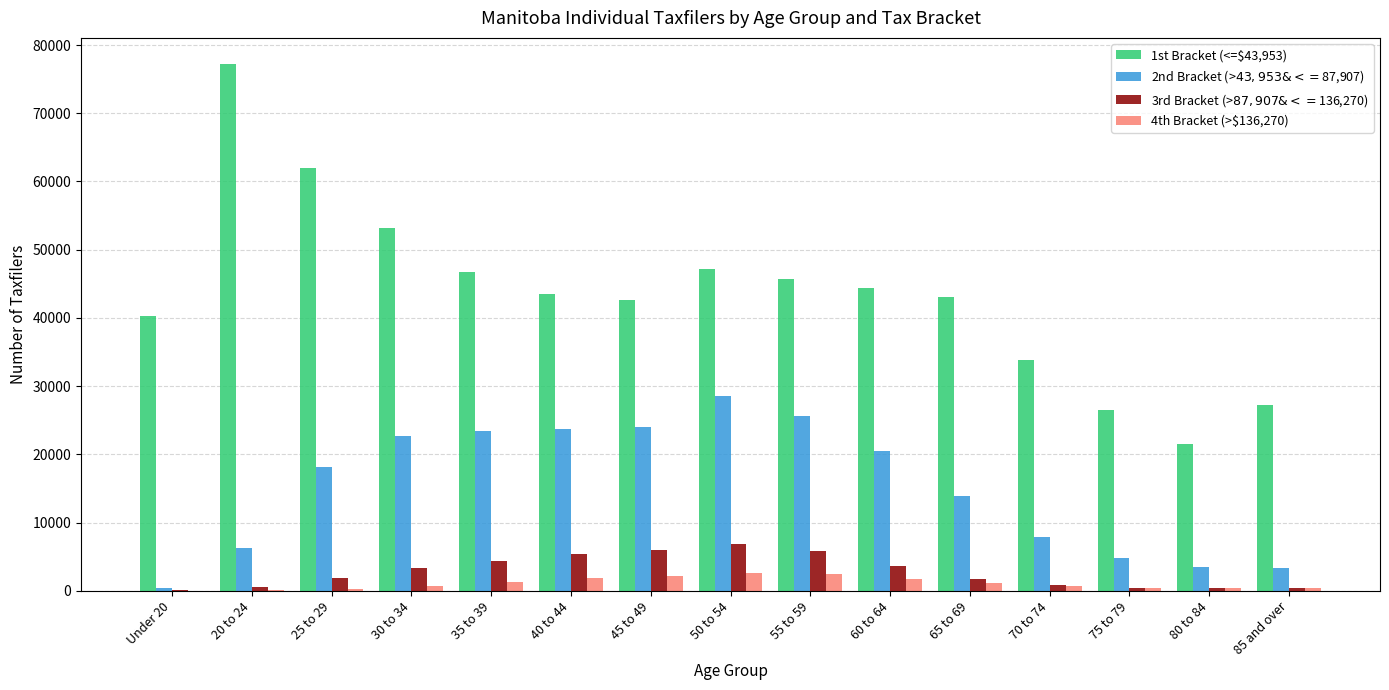

What is the sum of all 3rd Bracket (>$87,907 & <=$136,270) values?

41580